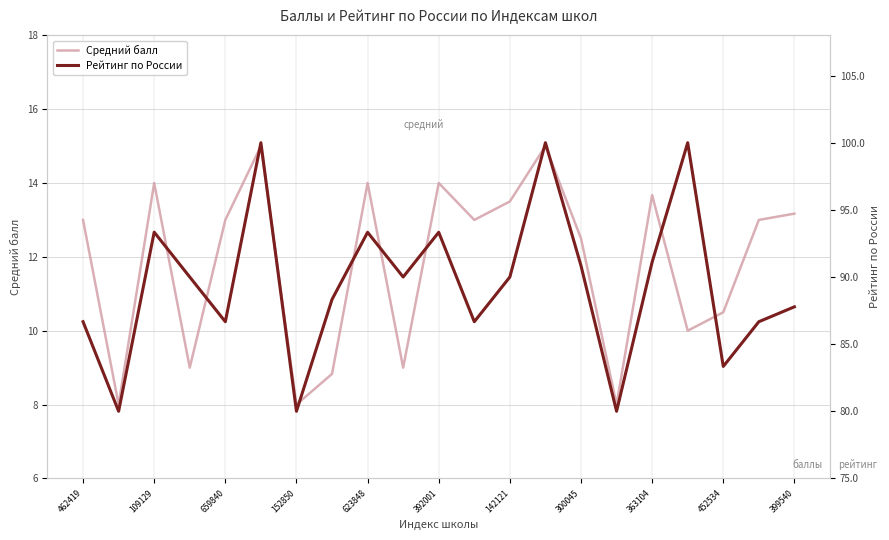

What is the spread (max minus min) of values at 11?

73.7